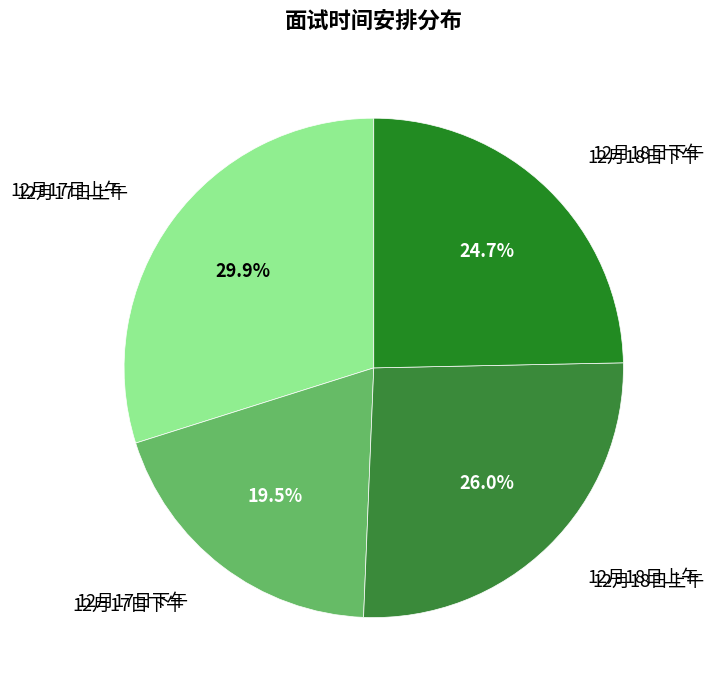

To the nearest percent, what is the difference between the largest and smallest slice percentages?

10%